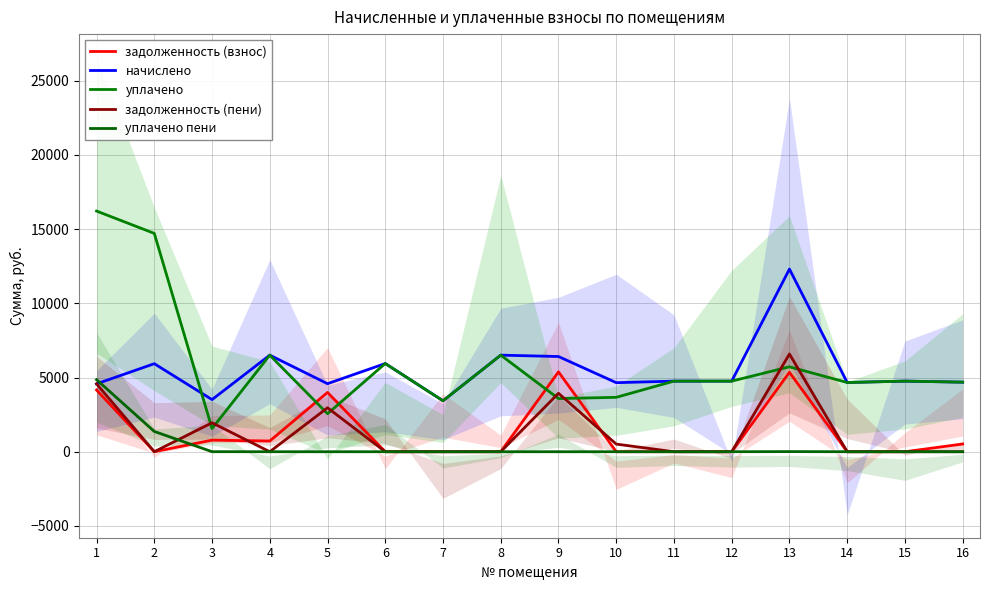

Which series ends up on top after the final intersection of начислено and уплачено?

начислено